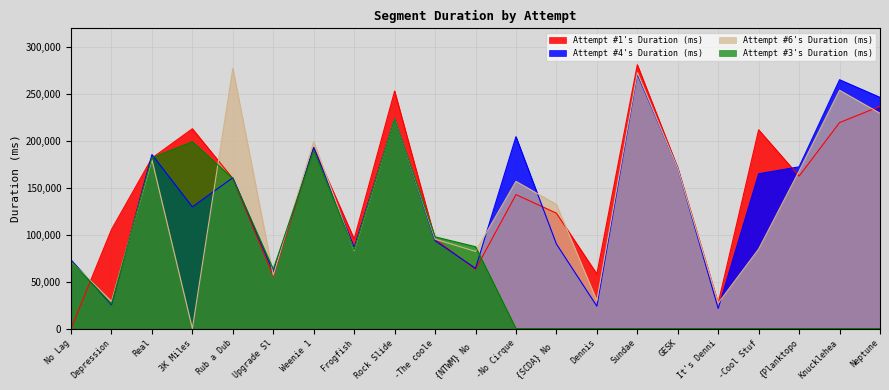

True or false: Attempt #4's Duration (ms) has more than 1 points higher than both neighbors.

True